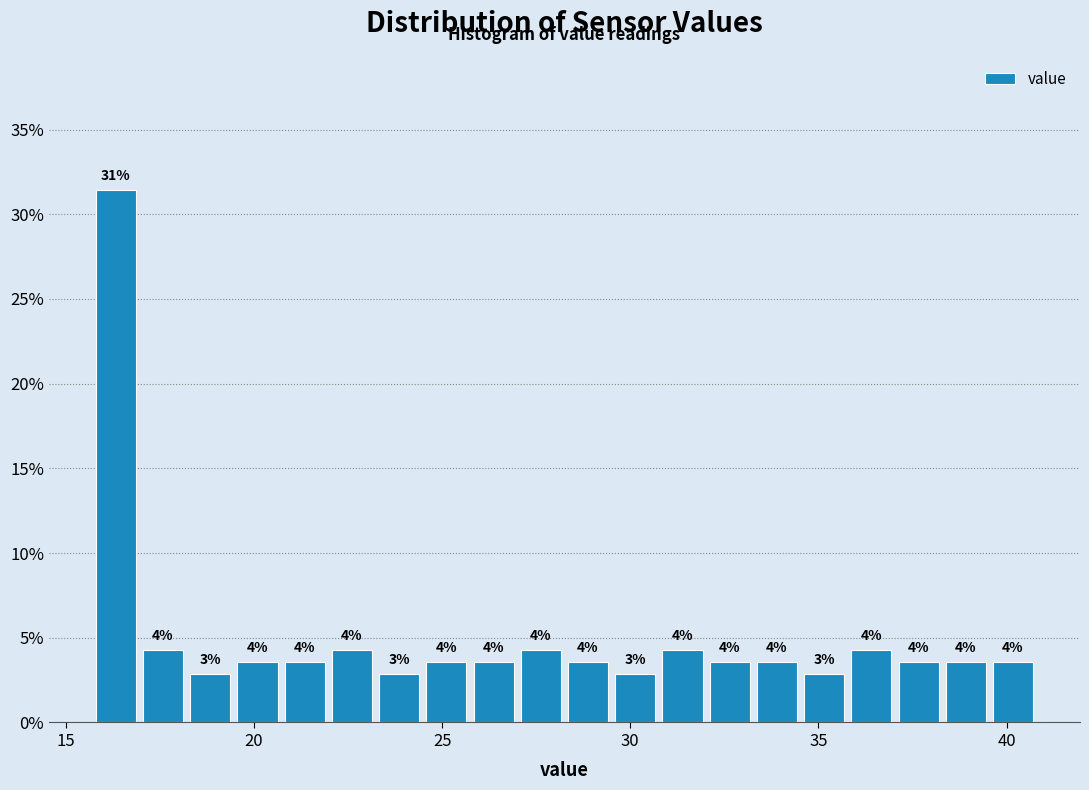

Read against the x-axis, roughly where is the centre of the tallest bar?

16.5